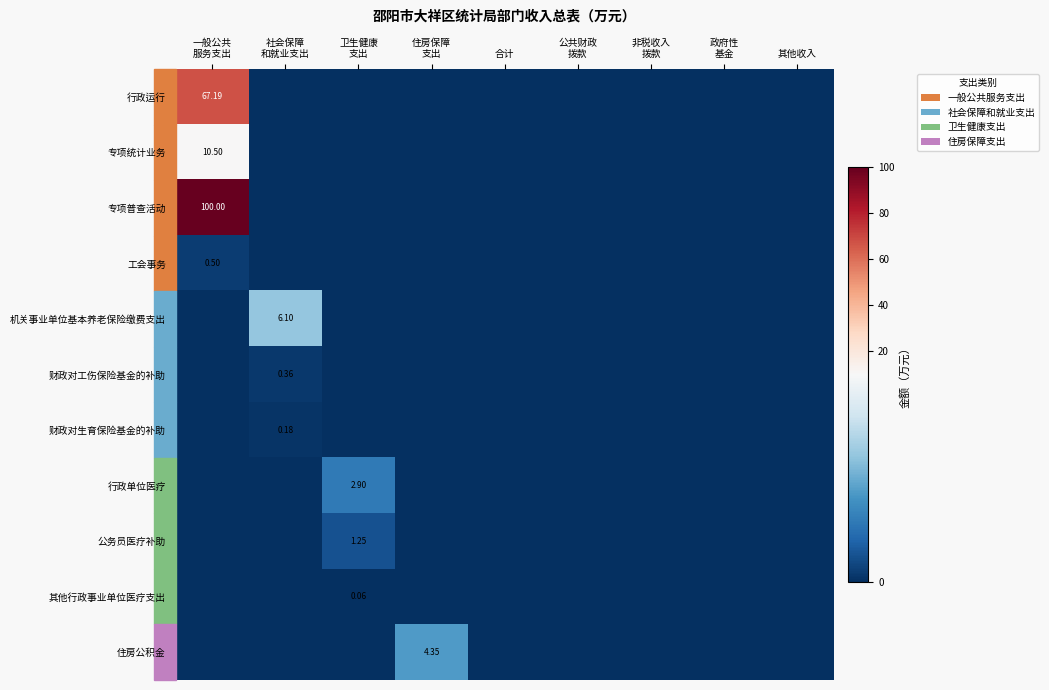

Rank the categories by 财政对生育保险基金的补助 value from highest to lowest.

社会保障 和就业支出, 一般公共 服务支出, 卫生健康 支出, 住房保障 支出, 合计, 公共财政 拨款, 非税收入 拨款, 政府性 基金, 其他收入